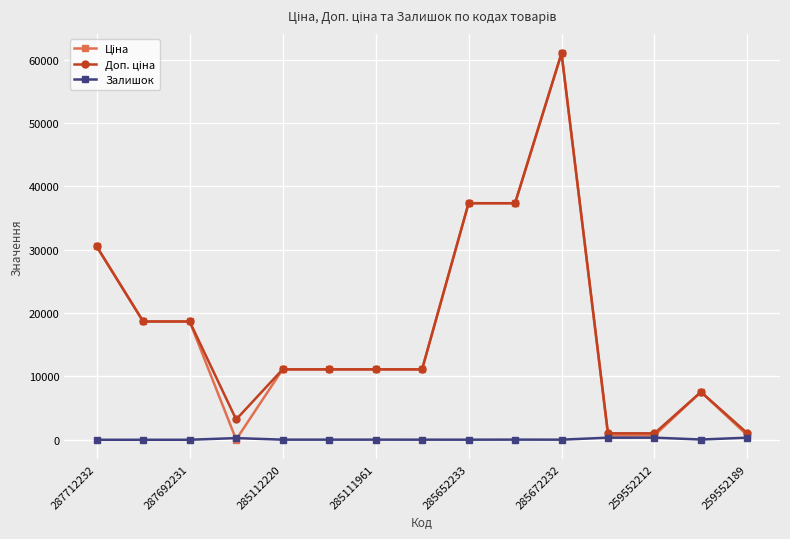

What is the greatest value displayed?

61024.7